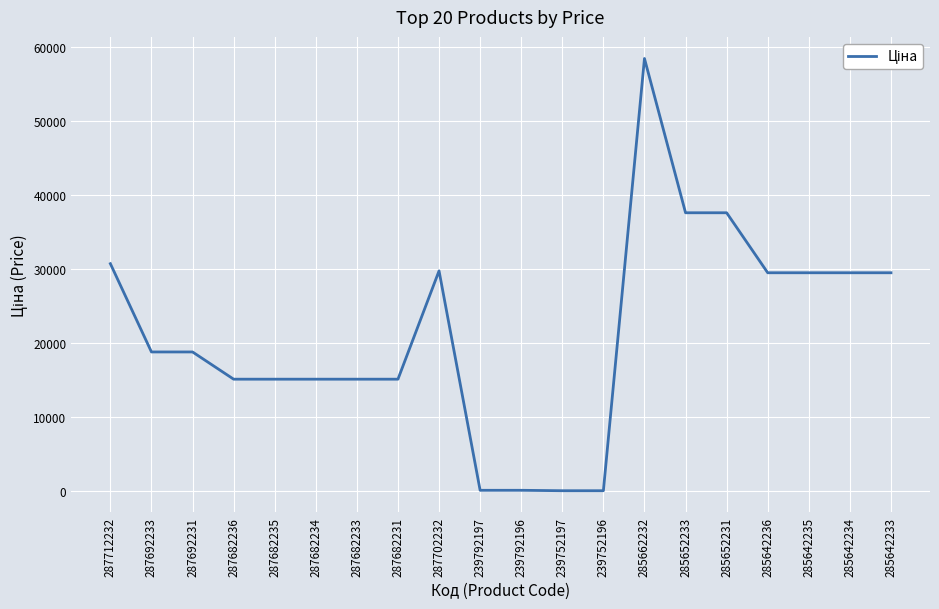

What is the greatest value displayed?

58426.5